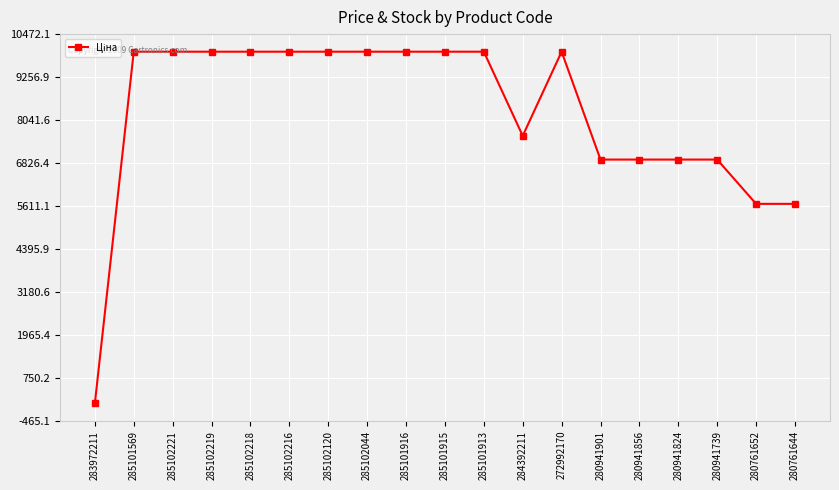

What is the value of the 10th point from the left?

9975.0